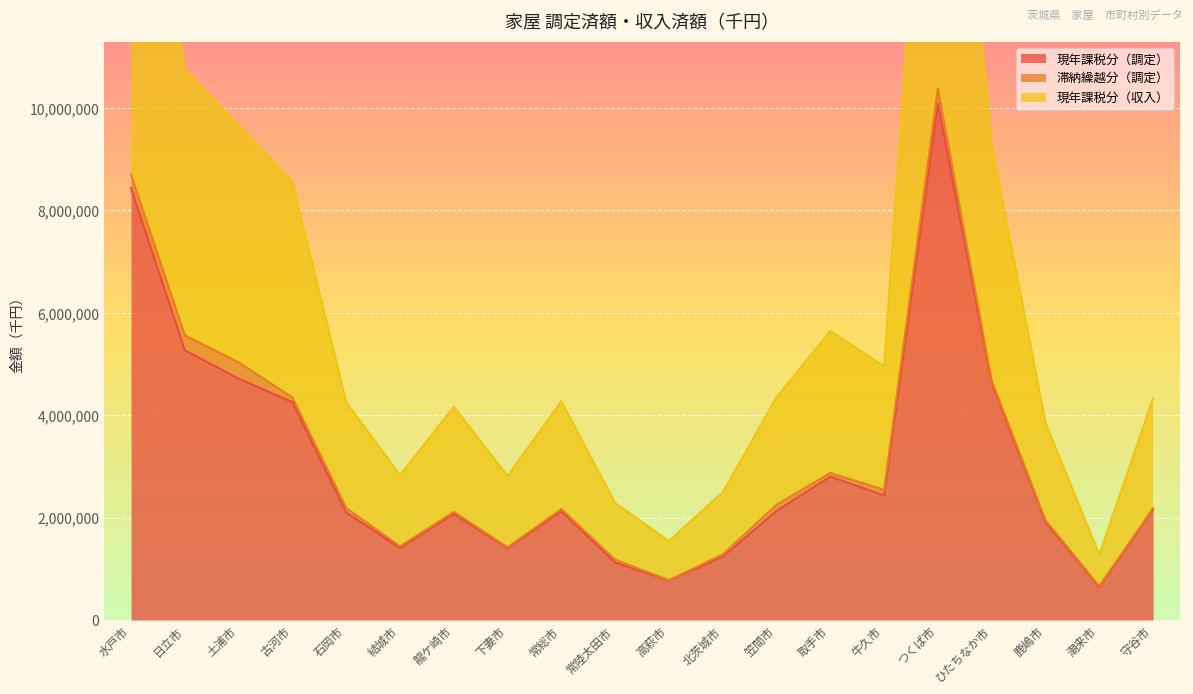

True or false: 現年課税分（収入） and 現年課税分（調定） intersect in this chart.

False